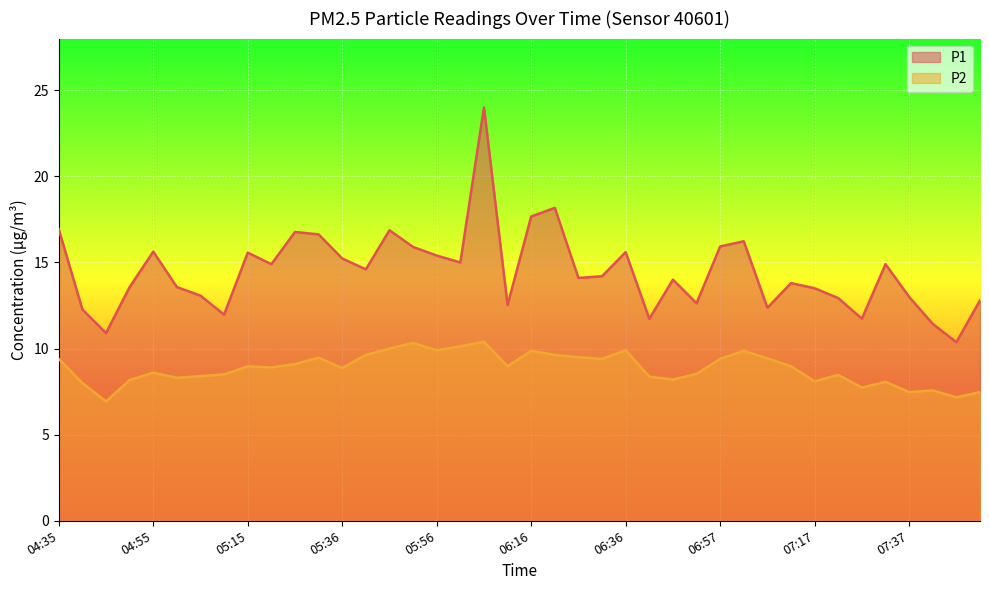

List the labels in order of P1 value, smallest first.

07:47, 04:45, 07:42, 06:41, 07:27, 05:10, 04:40, 07:07, 06:11, 06:52, 07:52, 07:22, 07:37, 05:05, 07:17, 04:50, 05:00, 07:12, 06:46, 06:26, 06:31, 05:41, 05:20, 07:32, 06:01, 05:36, 05:56, 05:15, 06:36, 04:55, 05:51, 06:57, 07:02, 05:31, 05:25, 05:46, 04:35, 06:16, 06:21, 06:06